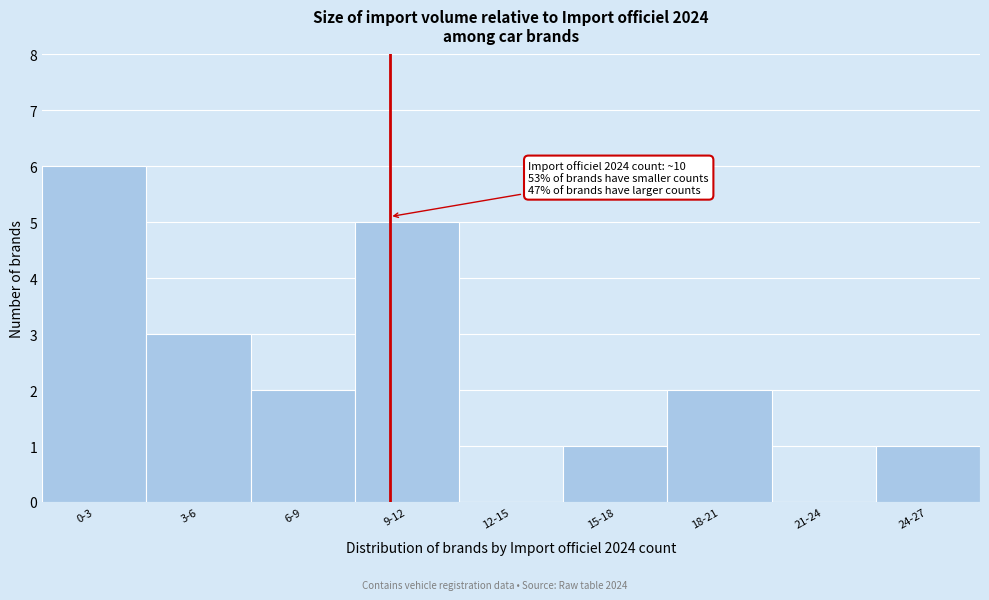

Reading left to right, transcribe all the data shown in this chart.

0-3=6	3-6=3	6-9=2	9-12=5	12-15=0	15-18=1	18-21=2	21-24=0	24-27=1